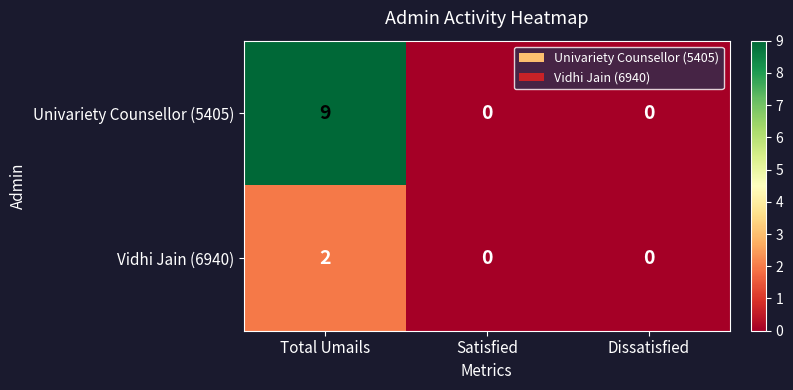

Count the number of categories in the chart.

3